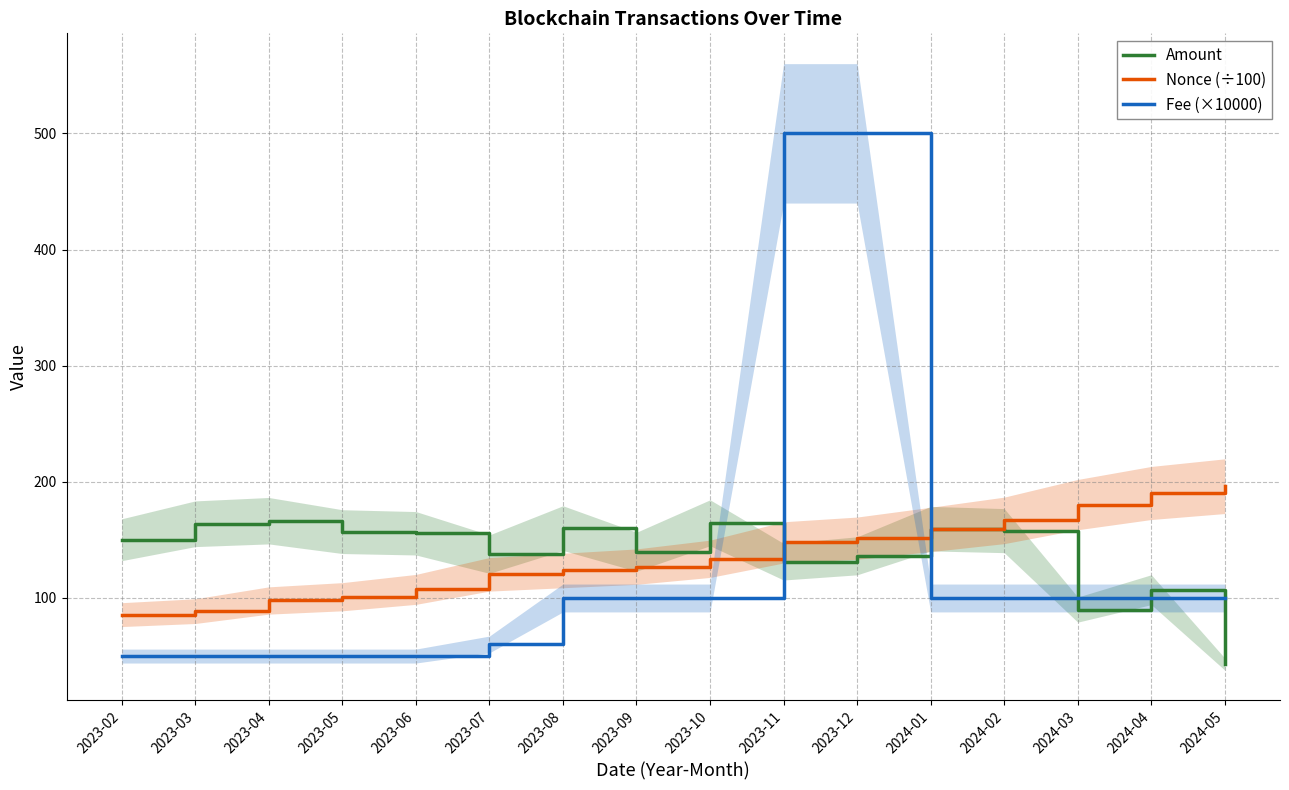

Where does the Fee (×10000) series first go above 100?

2023-11